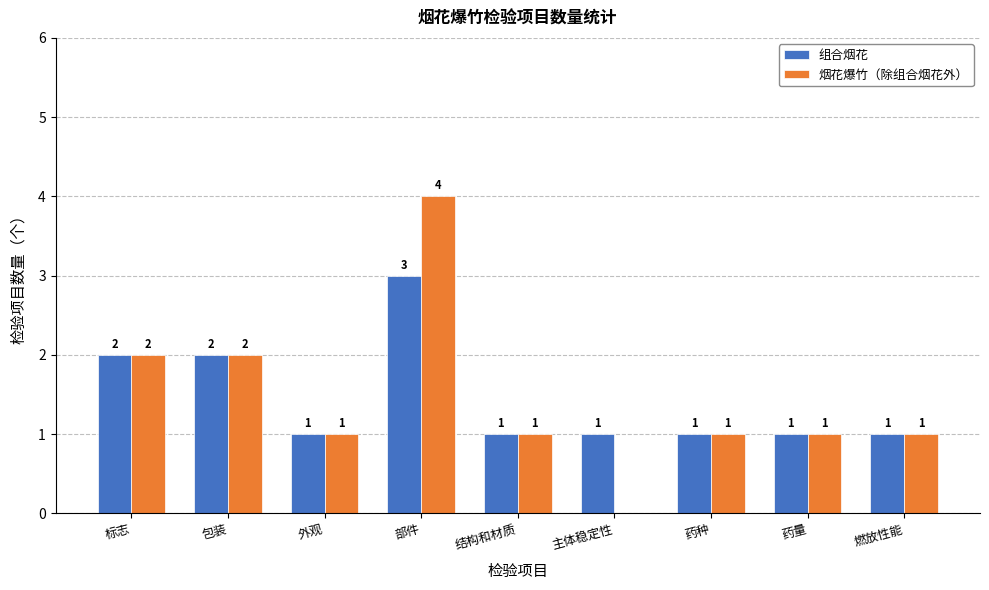

Count the number of data series in this chart.

2